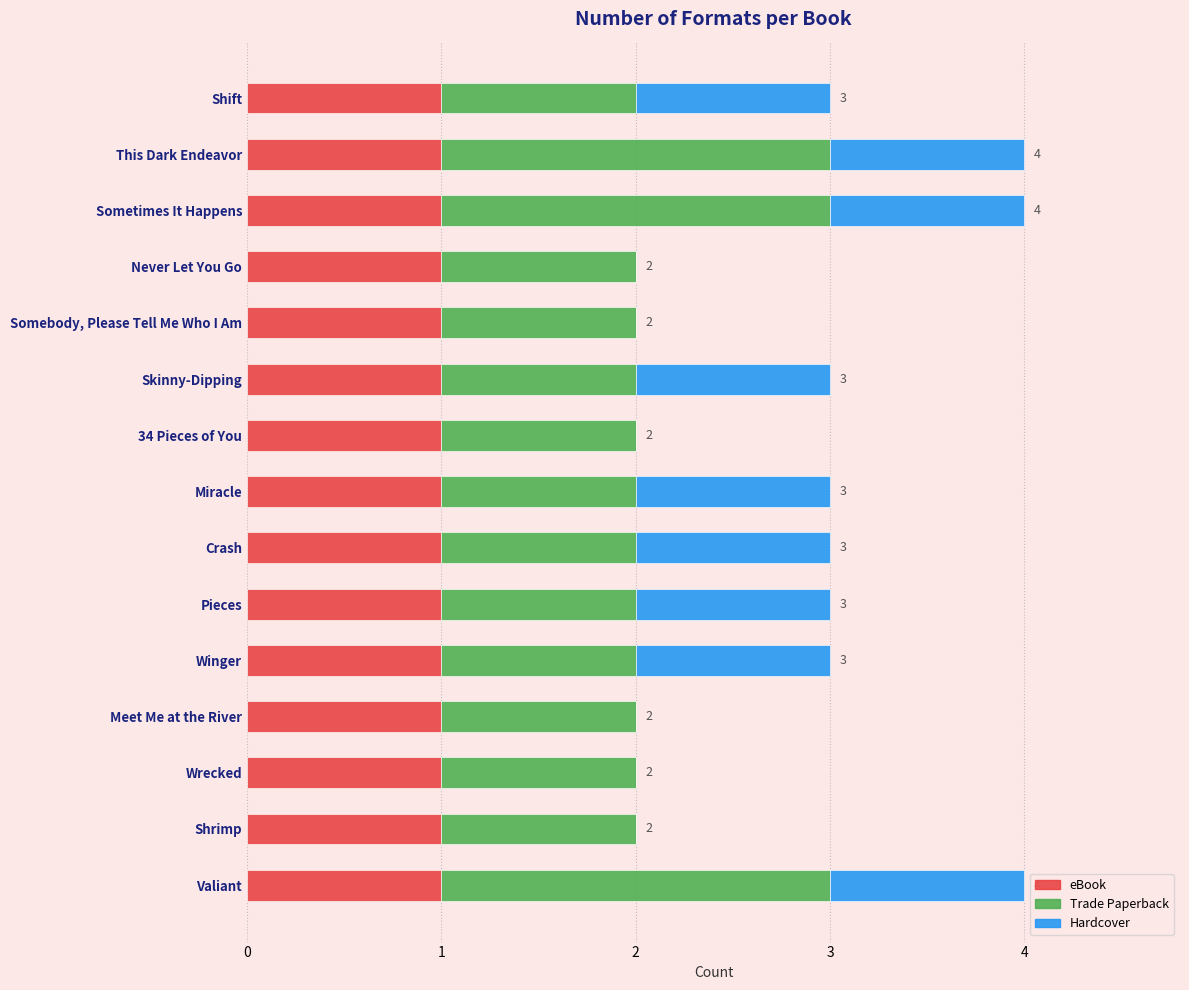

What is the total value across all series at This Dark Endeavor?

4